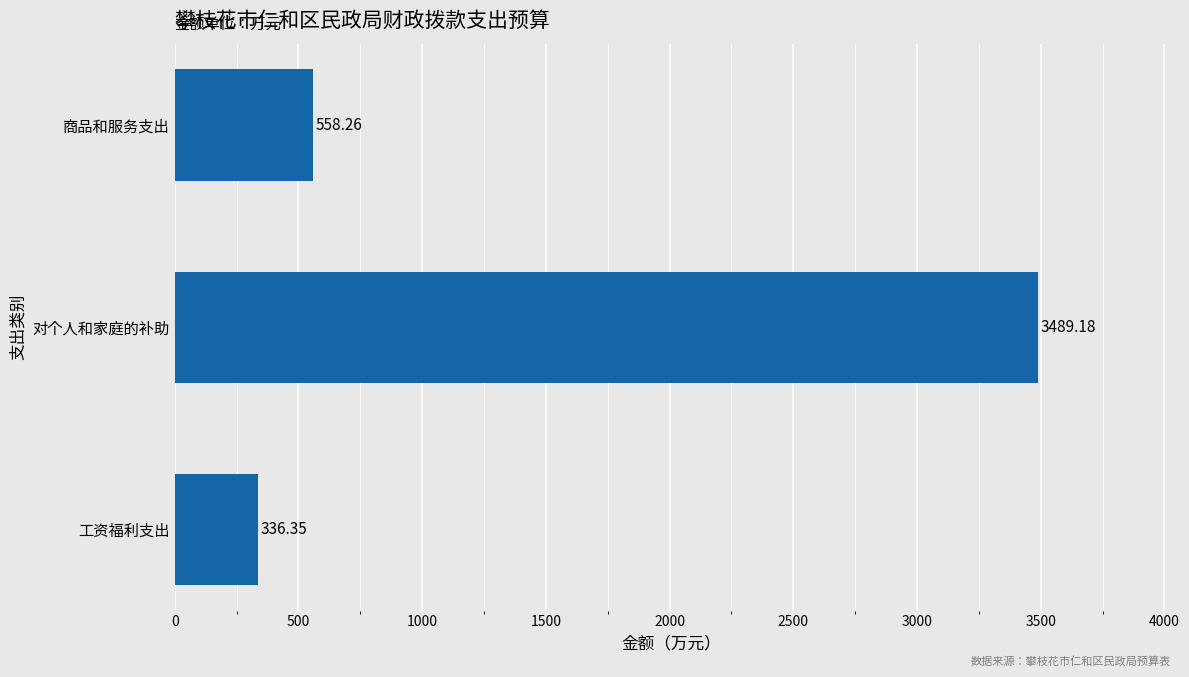

What is the label of the 1st bar from the bottom?

工资福利支出